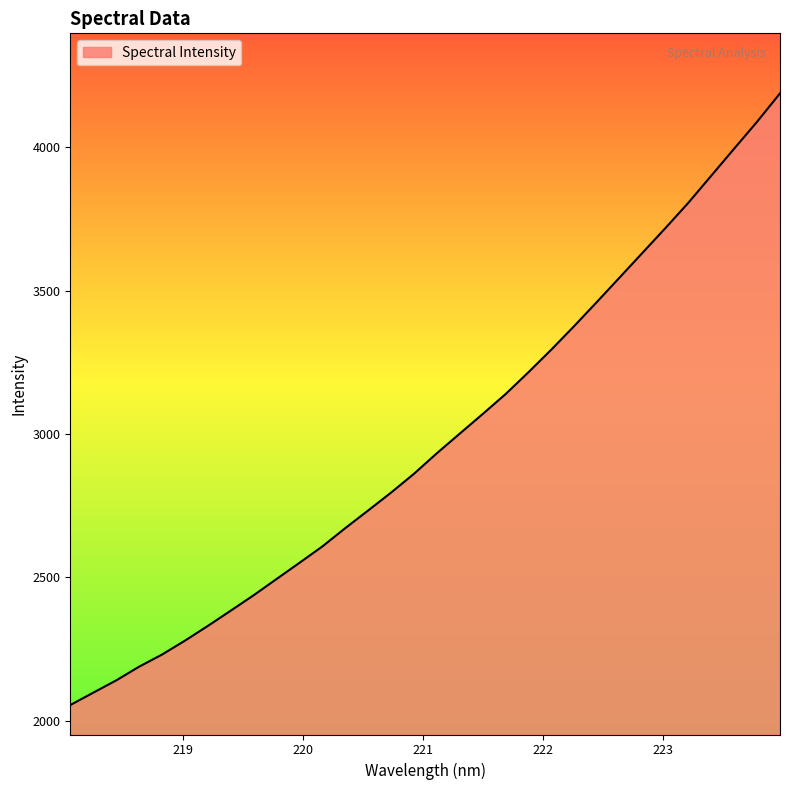

What is the maximum value shown in the chart?

4188.9